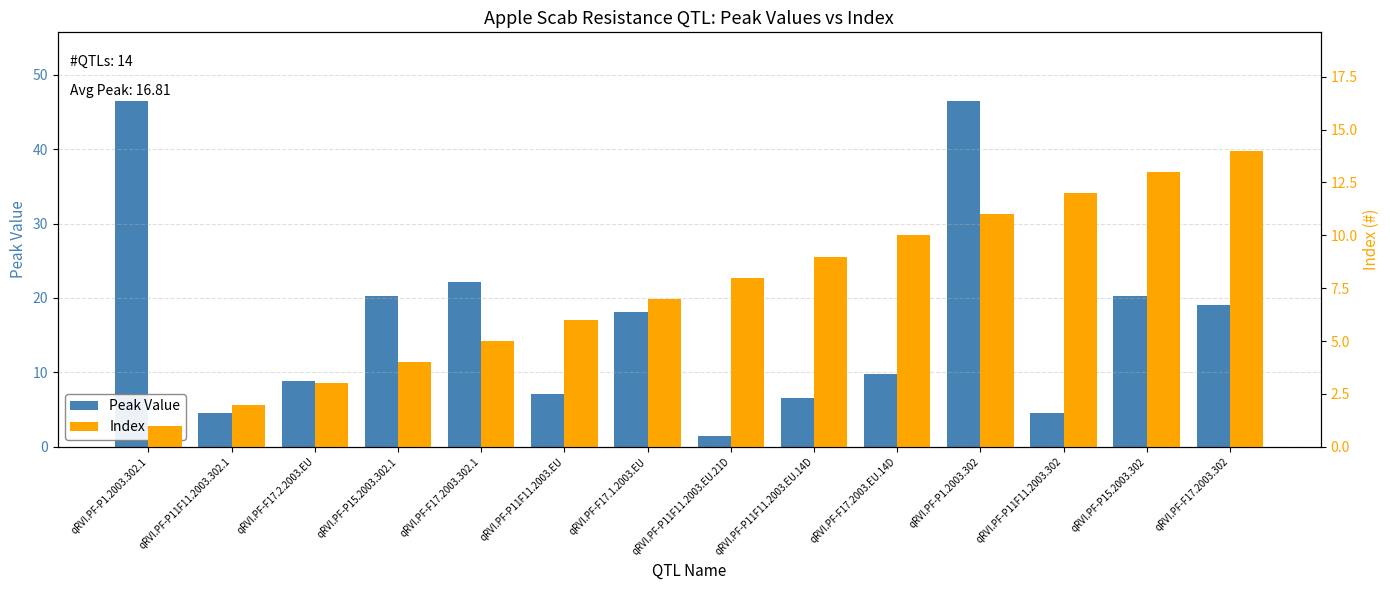

Which series changed the most between qRVI.PF-F17.2003.302.1 and qRVI.PF-P15.2003.302?

Index